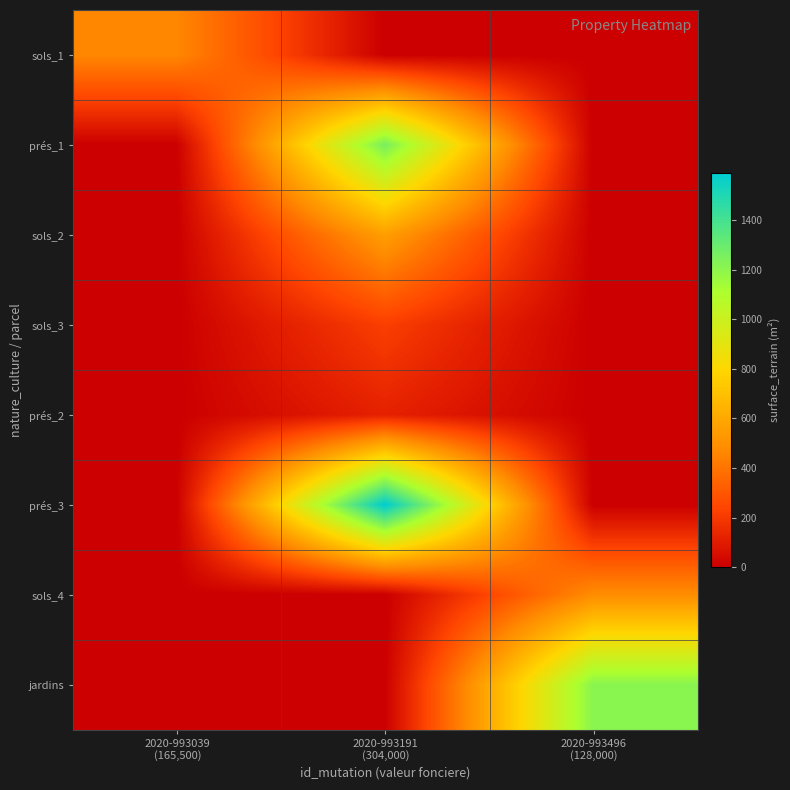

Between 2020-993039
(165,500) and 2020-993191
(304,000), which is larger?

2020-993039
(165,500)